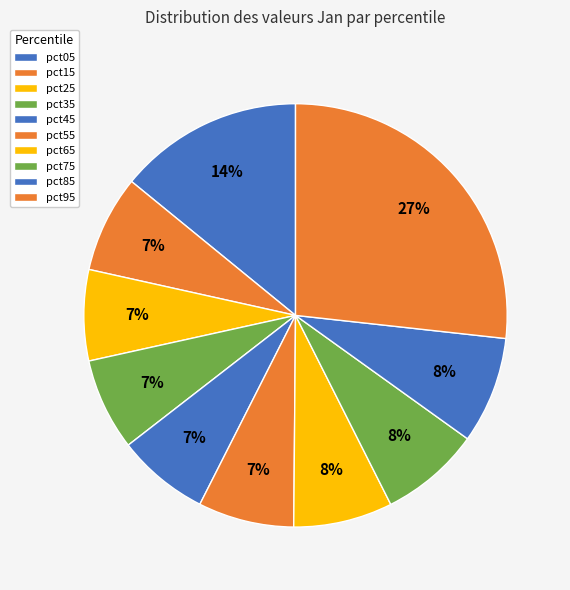

How many slices are in this pie chart?

10